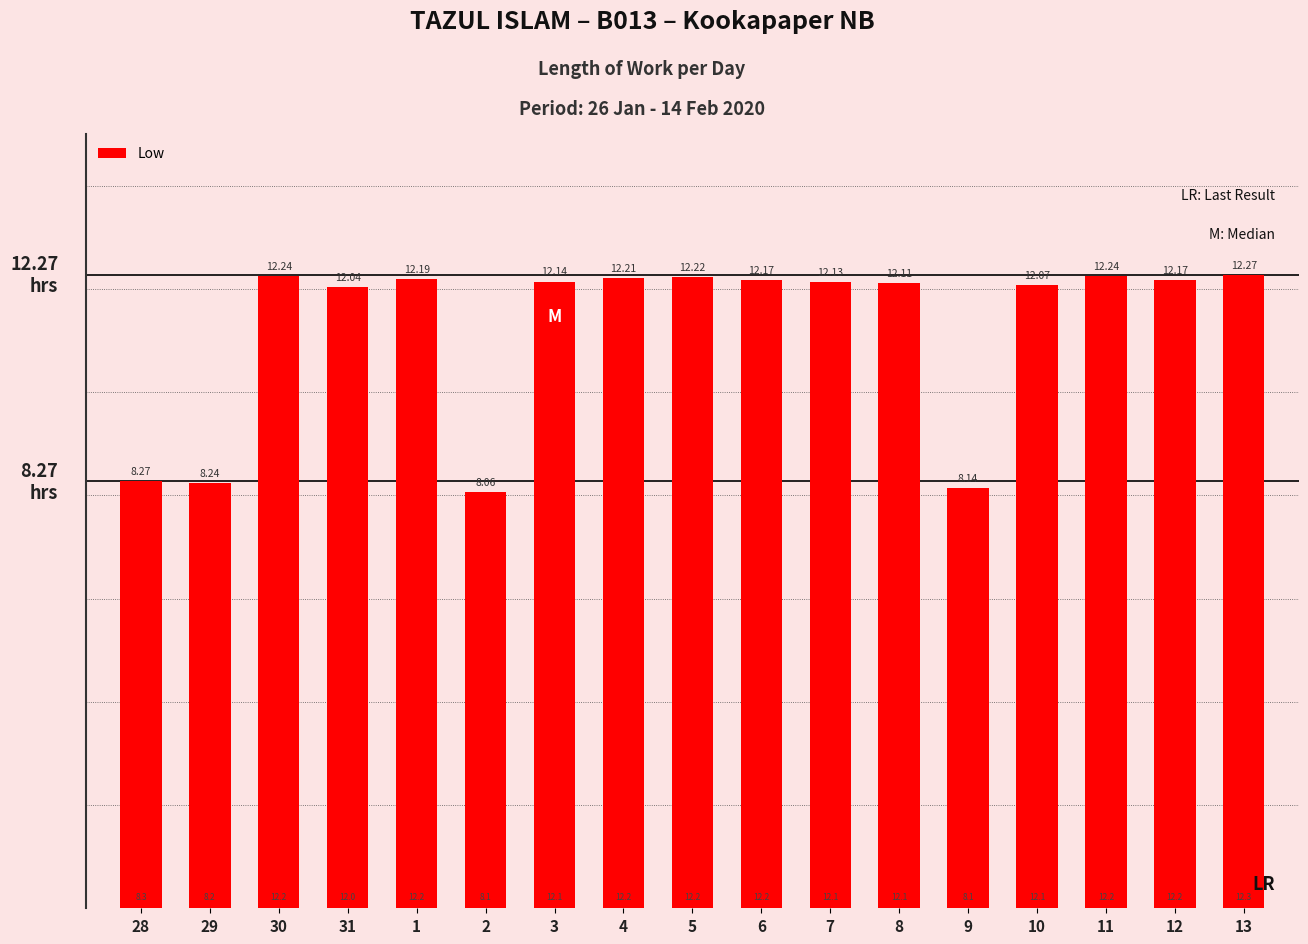

At which category does the chart reach its minimum across all series?

2